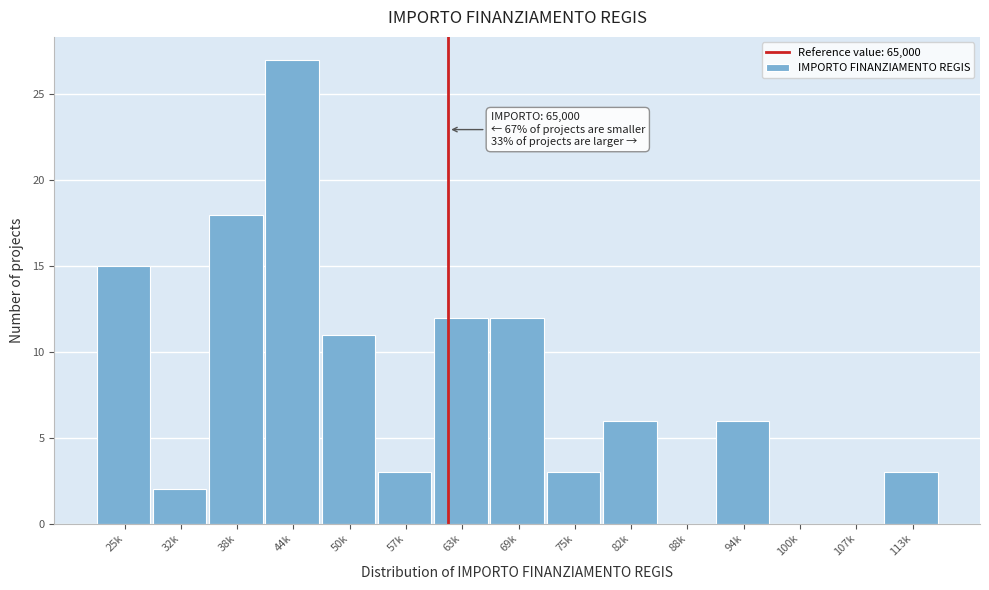

Reading left to right, what are all the values shown in this chart?

25k=15	32k=2	38k=18	44k=27	50k=11	57k=3	63k=12	69k=12	75k=3	82k=6	88k=0	94k=6	100k=0	107k=0	113k=3